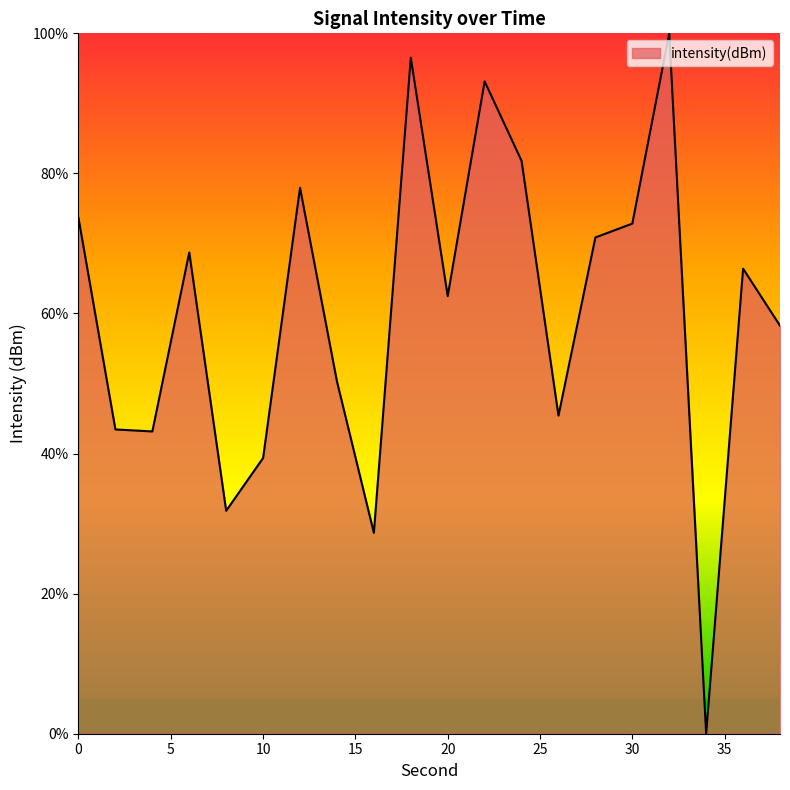

What is the difference between the maximum and minimum values?

100.0